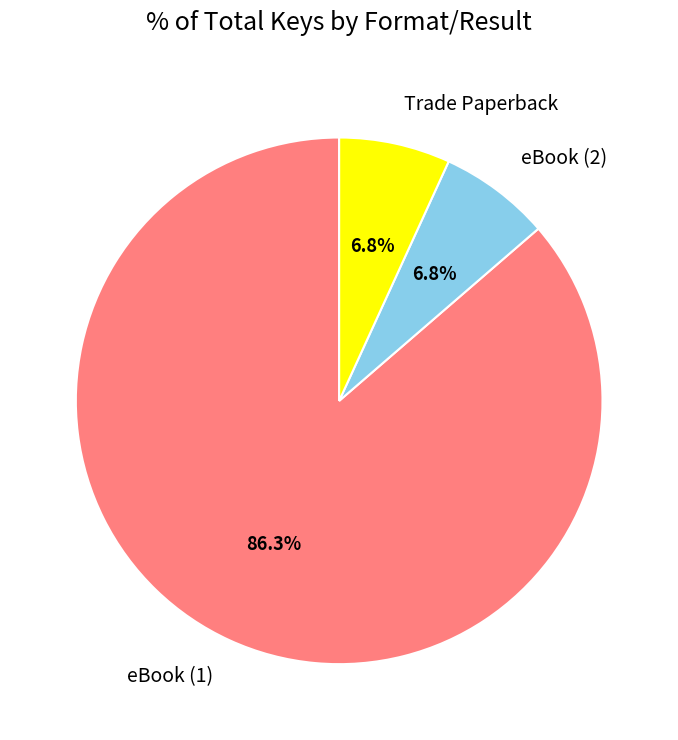

What is the largest slice in the pie chart?

eBook (1)